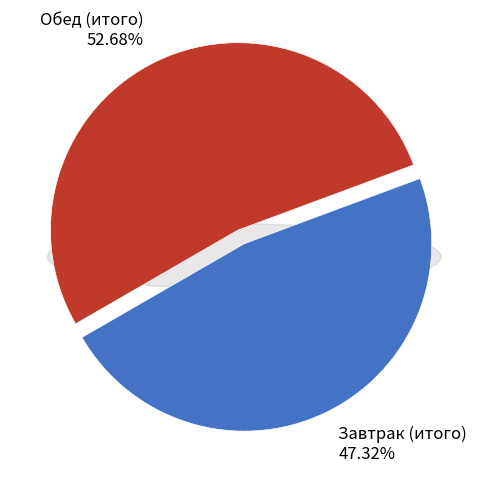

What percentage is the Обед (итого) slice, to the nearest percent?

53%